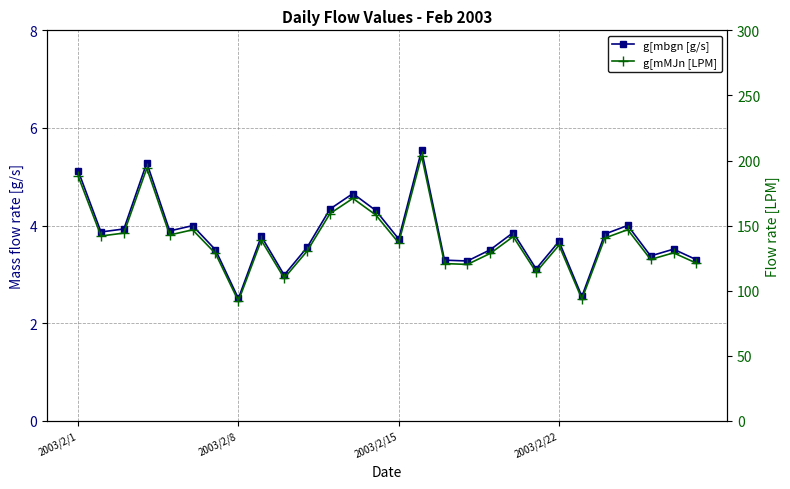

What are all the series names shown in the legend?

g[mbgn [g/s], g[mMJn [LPM]